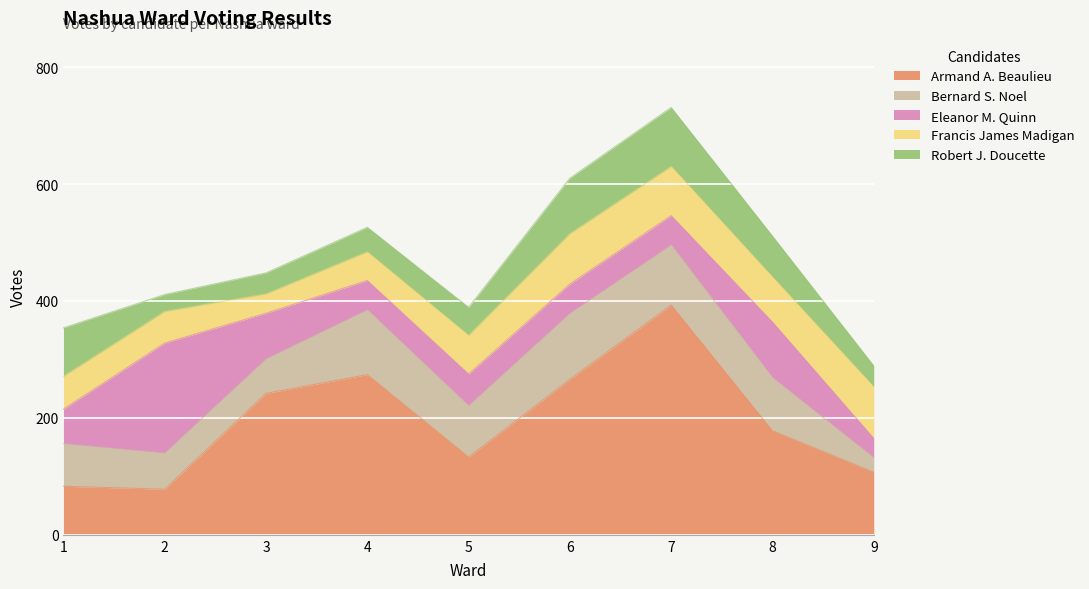

Where does the Francis James Madigan series first go above 66?

6